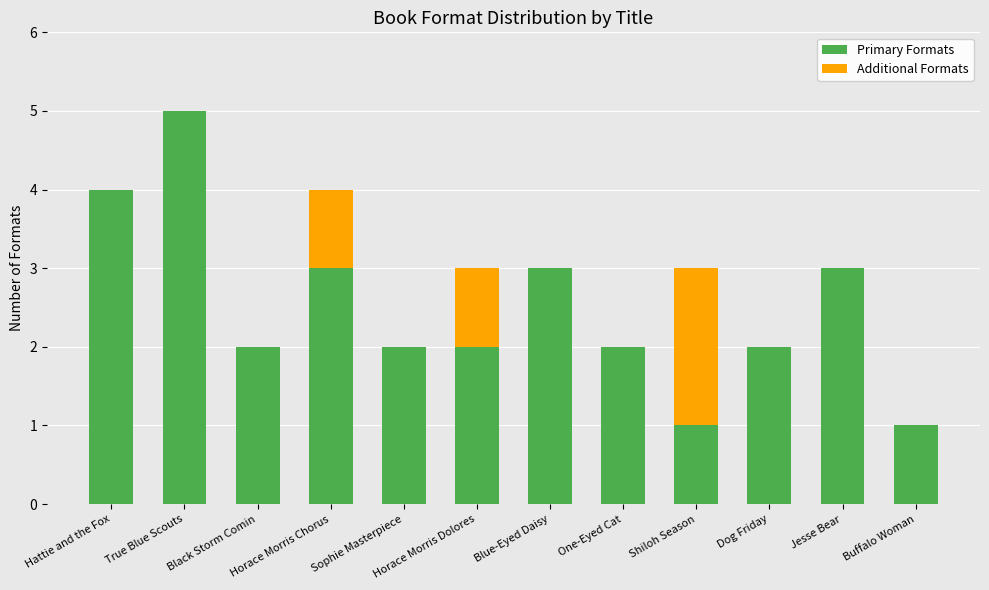

At which category is the sum across all series the highest?

True Blue Scouts